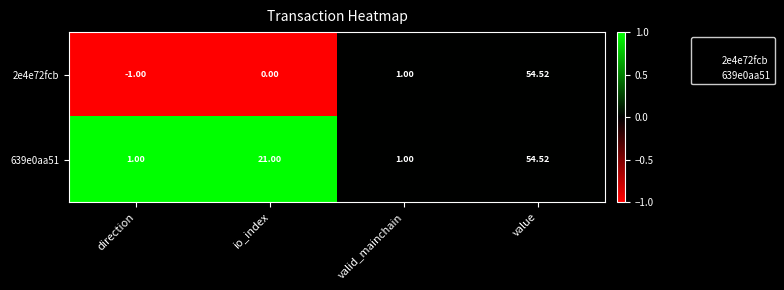

What is the maximum value shown in the chart?

54.5